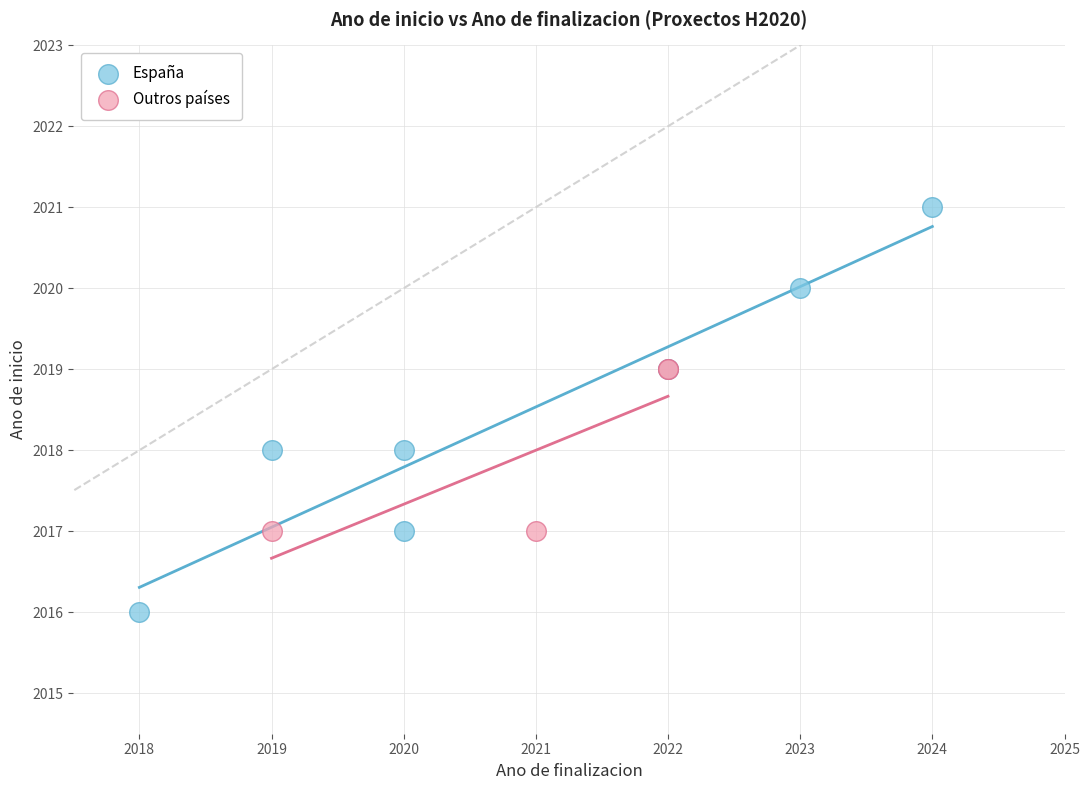

Which series has the largest Y range (max minus min)?

España